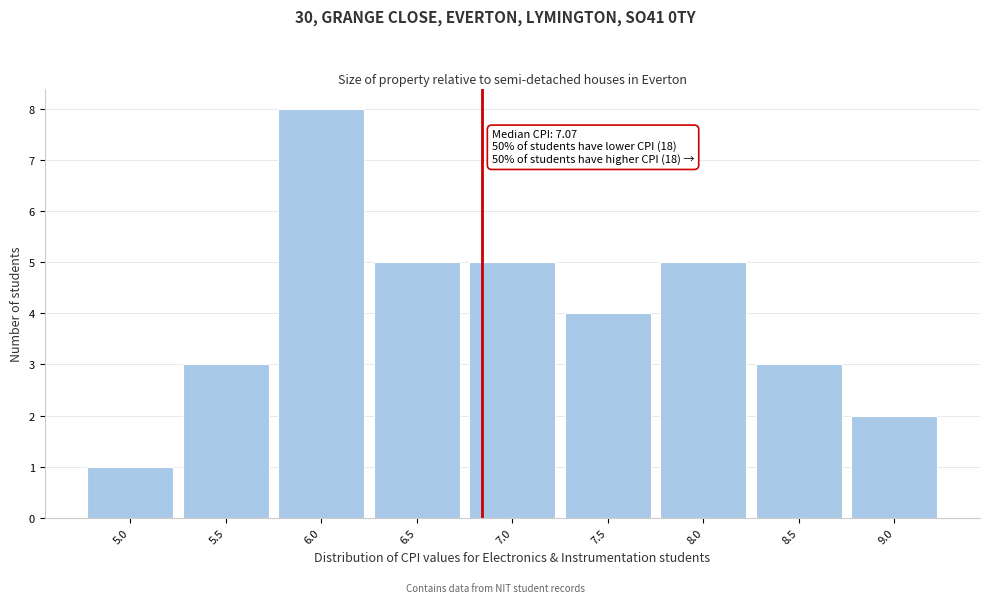

Reading left to right, extract all data points from this chart.

5.0=1	5.5=3	6.0=8	6.5=5	7.0=5	7.5=4	8.0=5	8.5=3	9.0=2